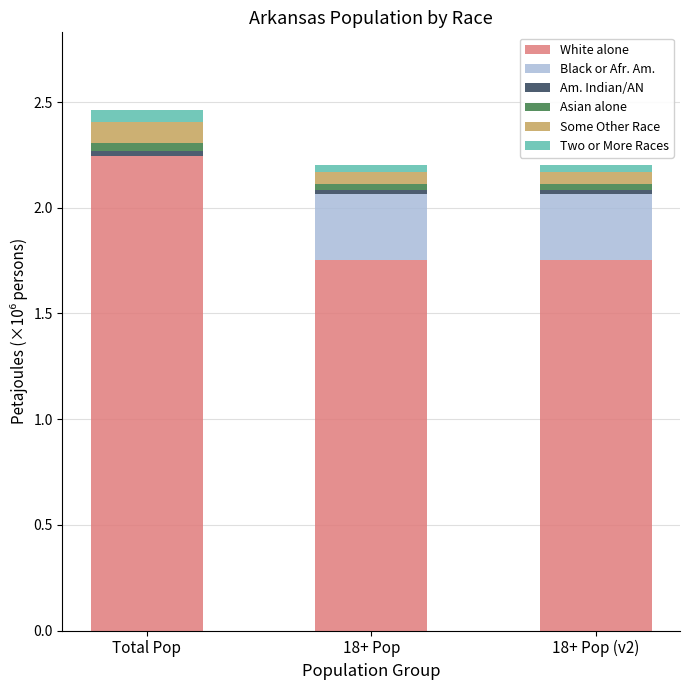

What is the difference between the Black or Afr. Am. values at Total Pop and 18+ Pop?

0.3